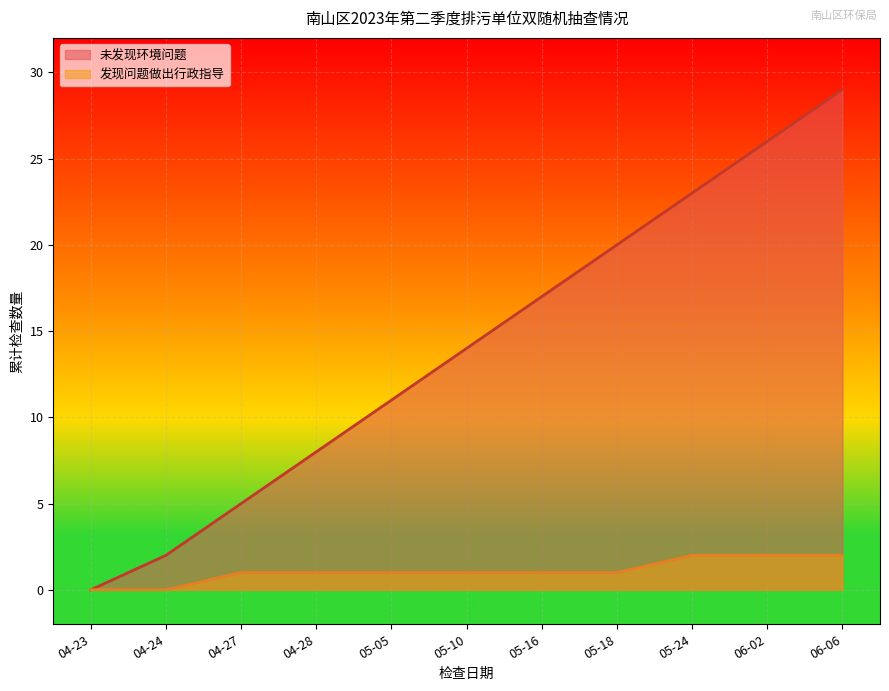

What is the greatest value displayed?

29